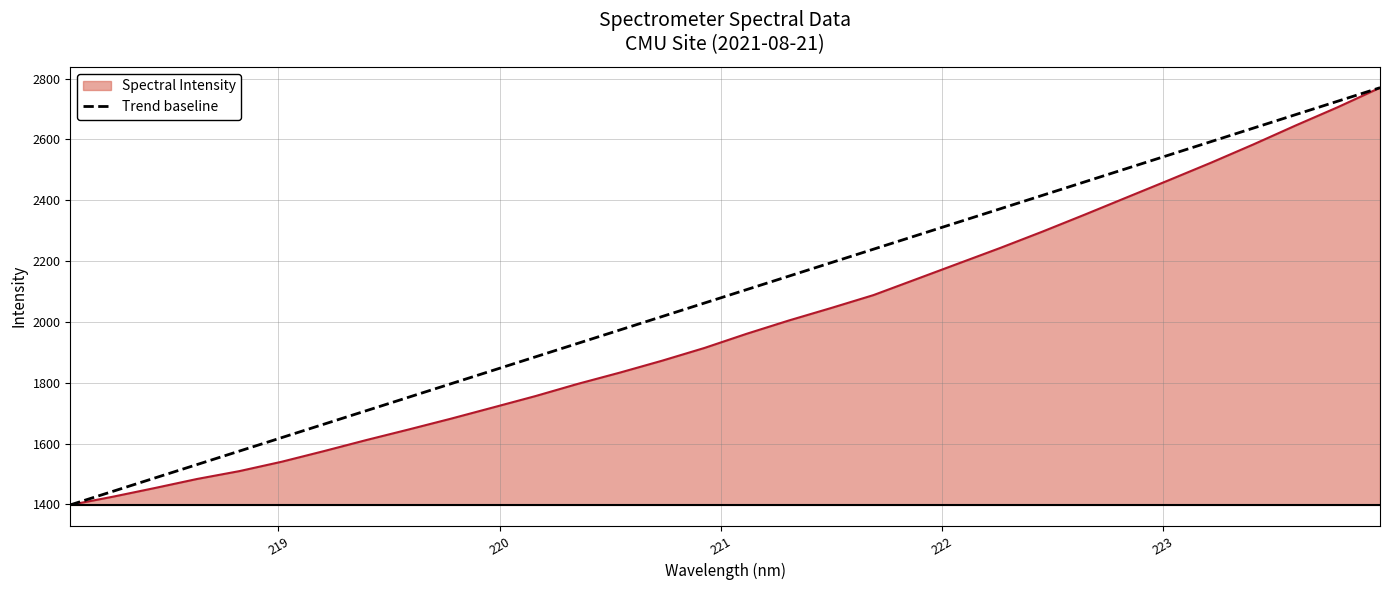

Which series has the largest total across all categories?

Trend baseline